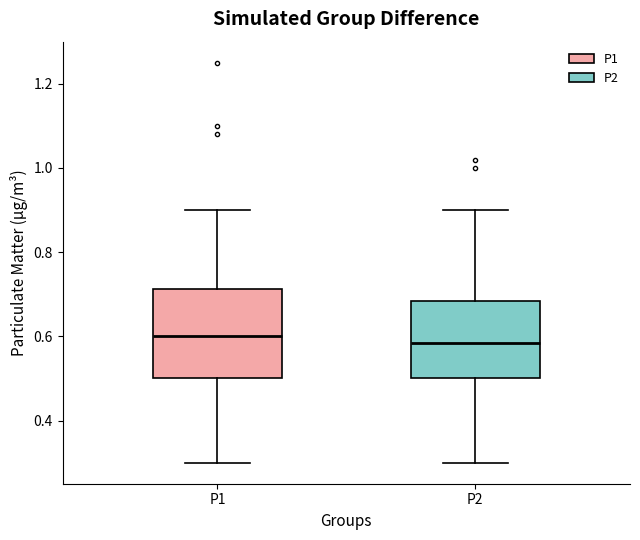

Comparing the boxes themselves (not the whiskers), which one is the tallest?

P1